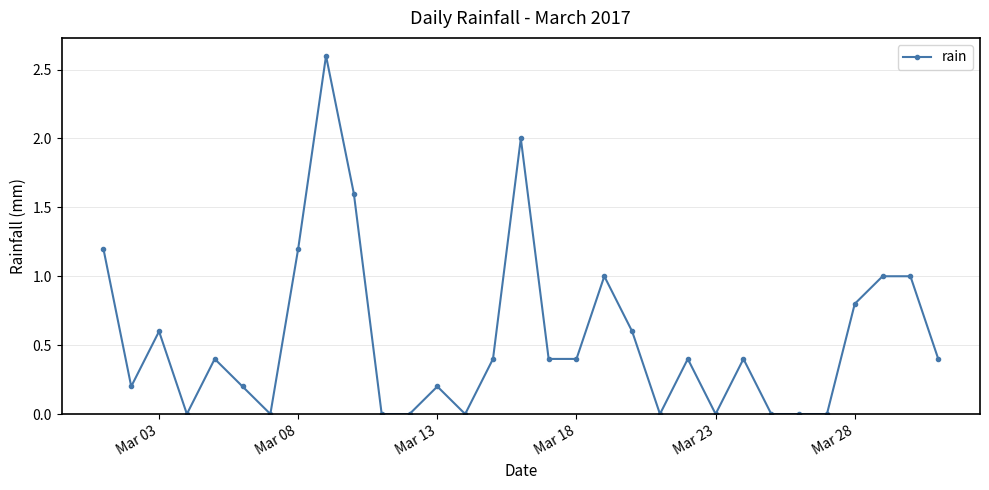

What is the value of the 10th point from the left?

1.6